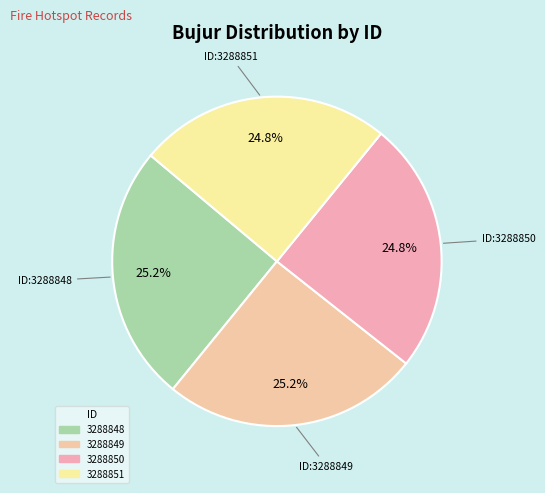

How many segments does this pie chart have?

4